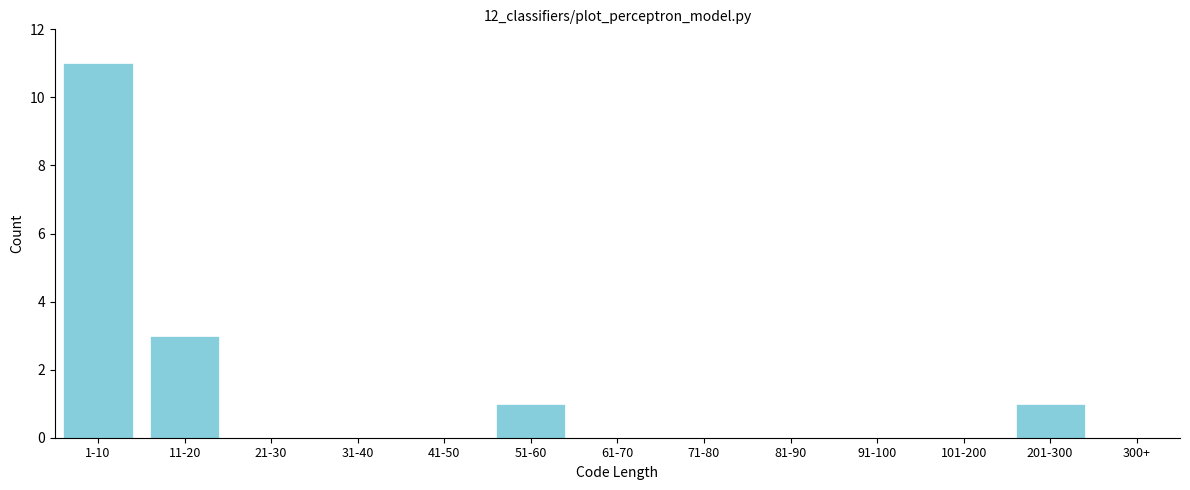

Reading left to right, extract all data points from this chart.

1-10=11	11-20=3	21-30=0	31-40=0	41-50=0	51-60=1	61-70=0	71-80=0	81-90=0	91-100=0	101-200=0	201-300=1	300+=0